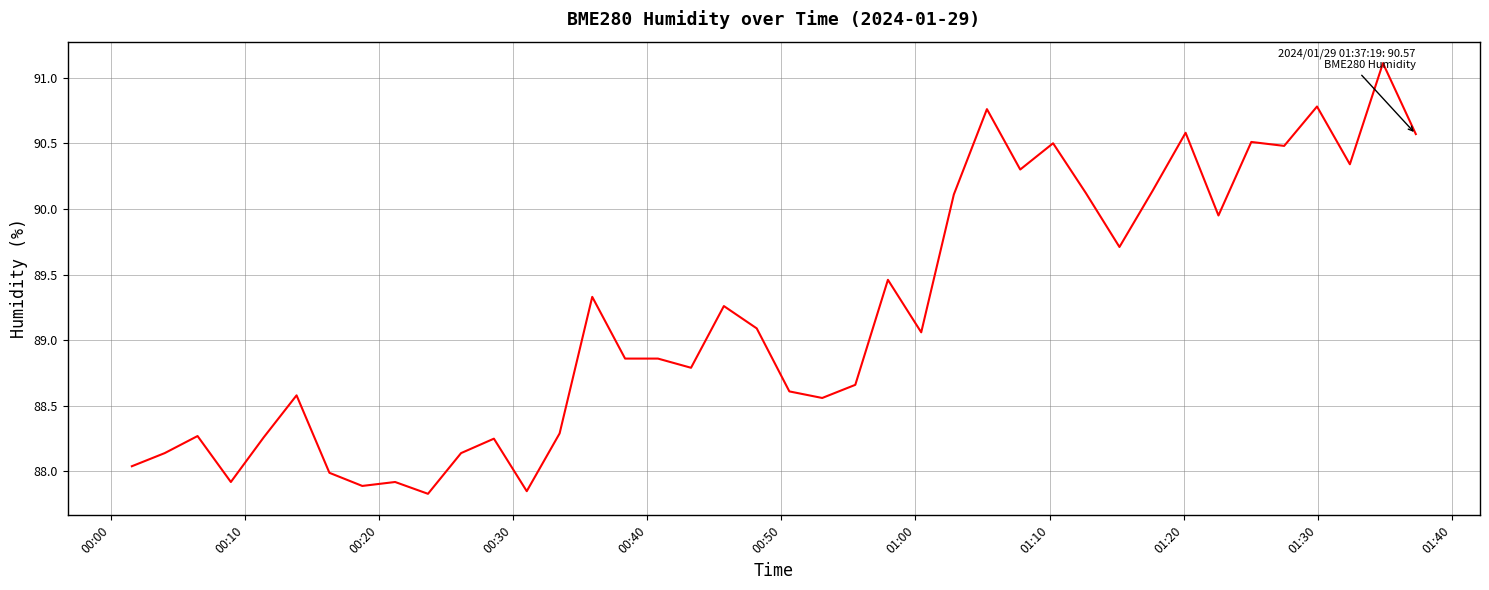

Does the chart display data point markers on the line(s)?

No